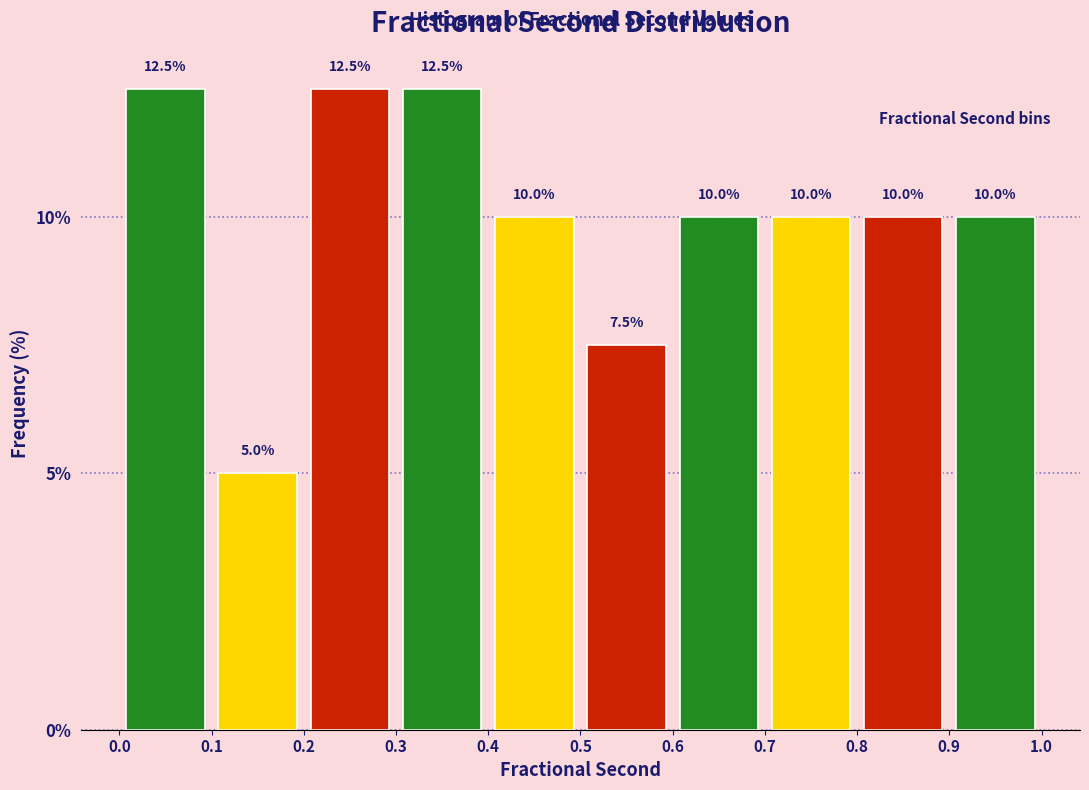

Reading left to right, list every bar in this chart as the range it spans on the x-axis followed by its height.

0.0 to 0.1: 12.5
0.1 to 0.2: 5.0
0.2 to 0.3: 12.5
0.3 to 0.4: 12.5
0.4 to 0.5: 10.0
0.5 to 0.6: 7.5
0.6 to 0.7: 10.0
0.7 to 0.8: 10.0
0.8 to 0.9: 10.0
0.9 to 1.0: 10.0